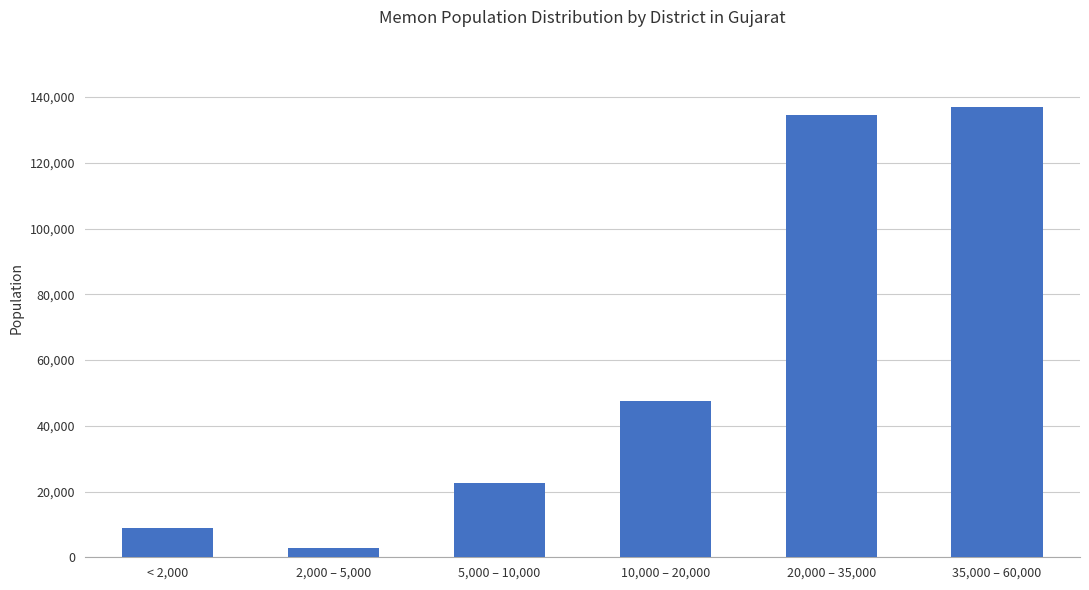

What is the sum of all values?

353060